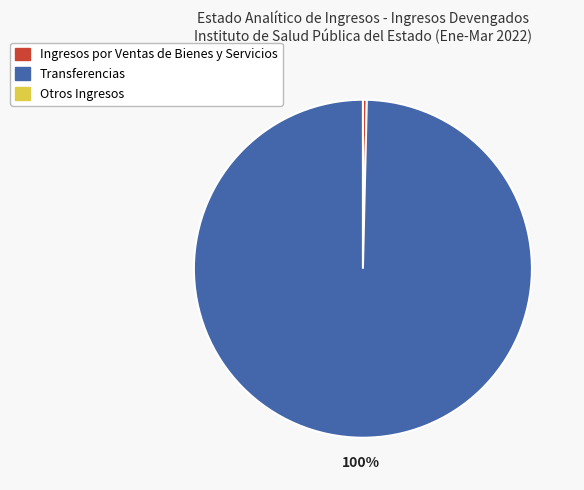

Is there a majority slice in this chart?

Yes